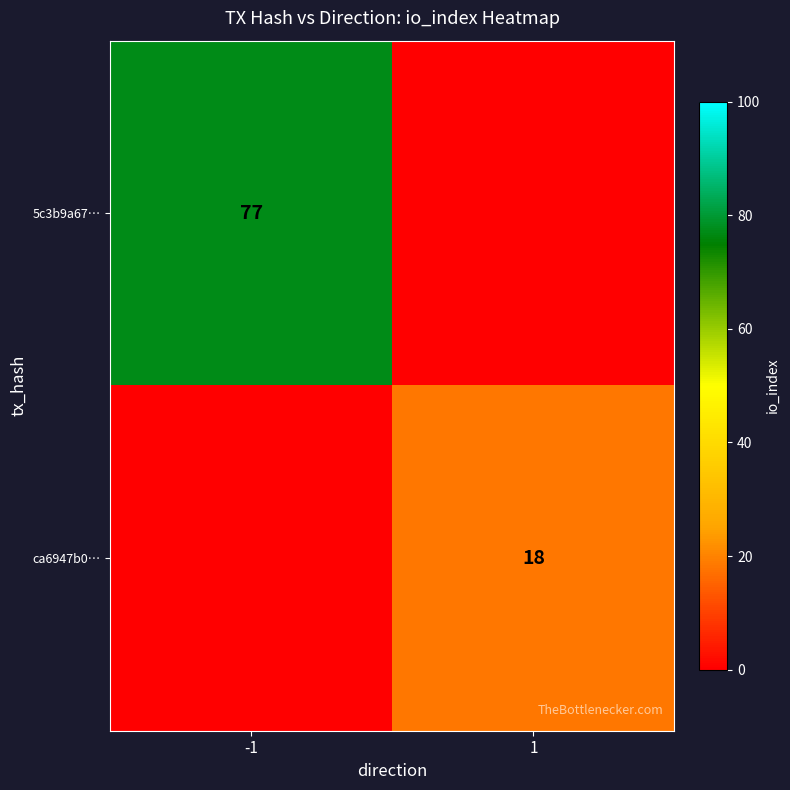

The 5c3b9a67… series shows 77 at -1. True or false?

True